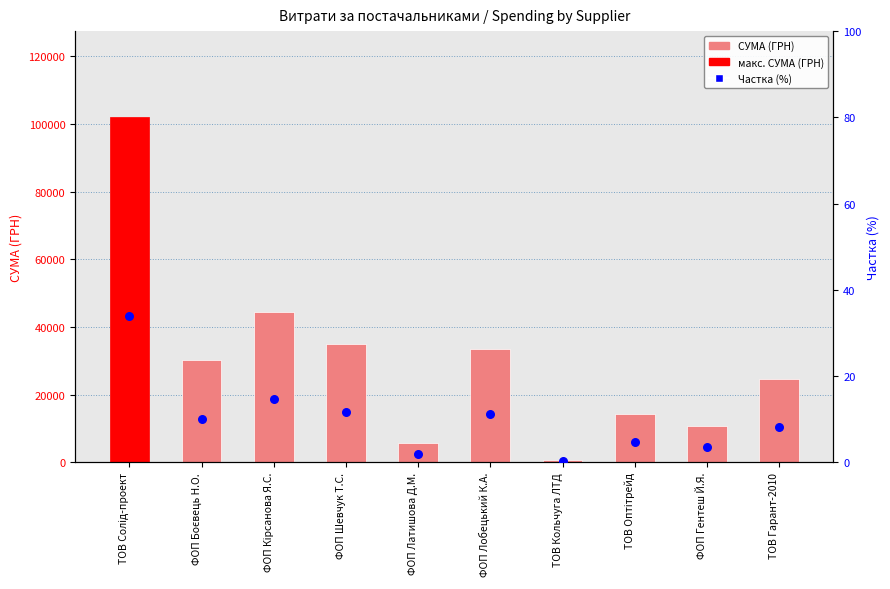

At which category is the sum across all series the highest?

ТОВ Солід-проект